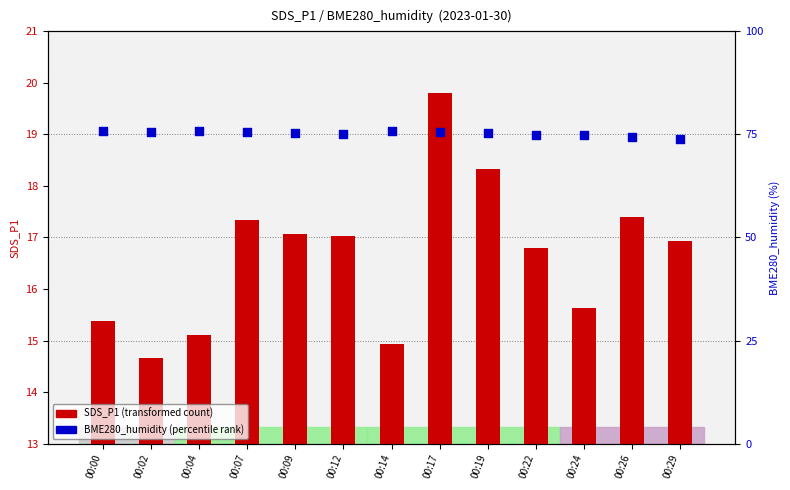

What is the total value across all series at 00:09?

92.3